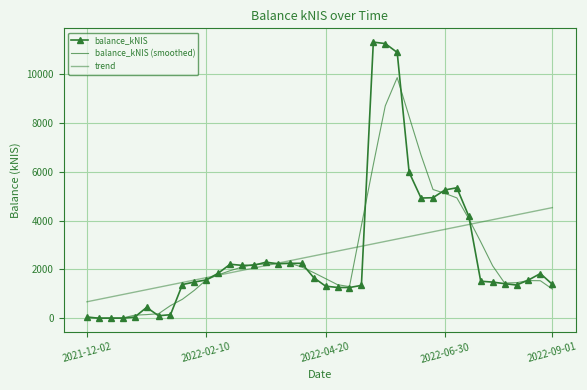

How many data points does each series have?

40